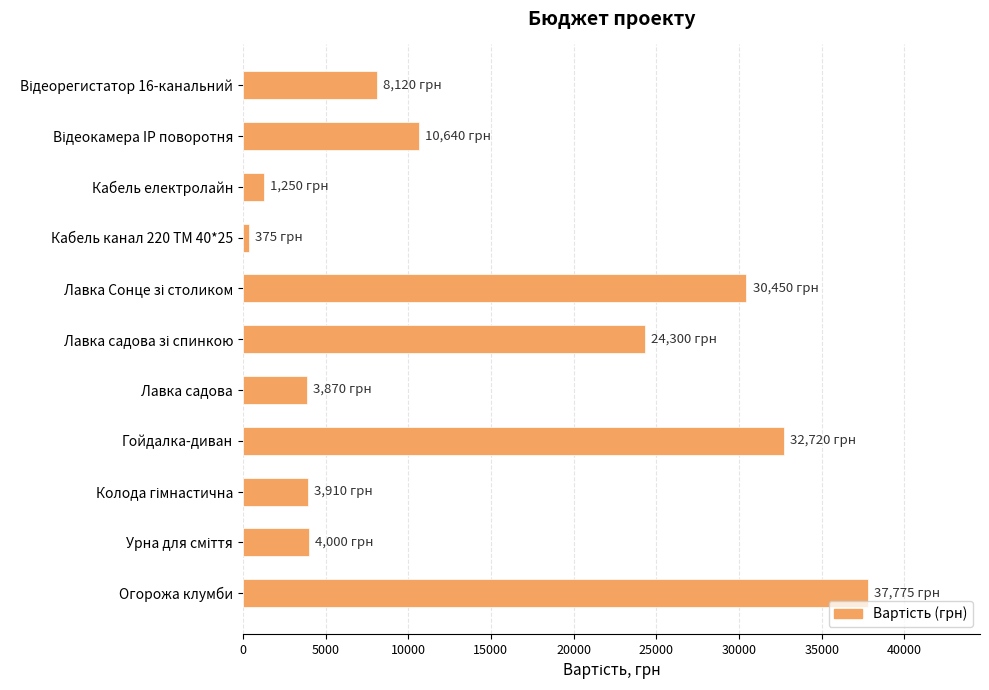

What is the difference between the maximum and minimum values?

37400